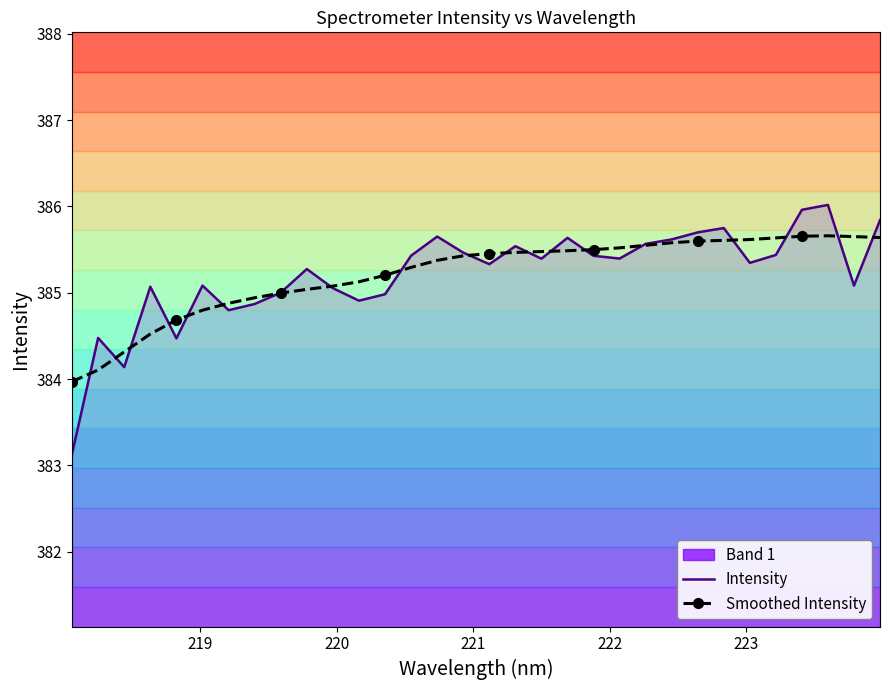

Reading left to right, what are all the values shown in this chart?

Intensity: 383.1	384.5	384.1	385.1	384.5	385.1	384.8	384.9	385.0	385.3	385.1	384.9	385.0	385.4	385.7	385.5	385.3	385.5	385.4	385.6	385.4	385.4	385.6	385.6	385.7	385.8	385.3	385.4	386.0	386.0	385.1	385.8
Smoothed Intensity: 384.0	384.1	384.3	384.5	384.7	384.8	384.9	384.9	385.0	385.0	385.1	385.1	385.2	385.3	385.4	385.4	385.5	385.5	385.5	385.5	385.5	385.5	385.6	385.6	385.6	385.6	385.6	385.6	385.7	385.7	385.7	385.6